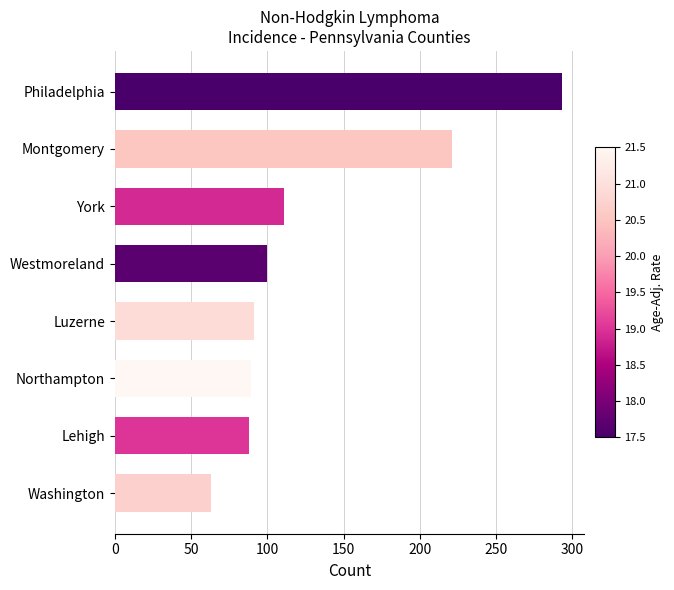

The value at York is 111. True or false?

True